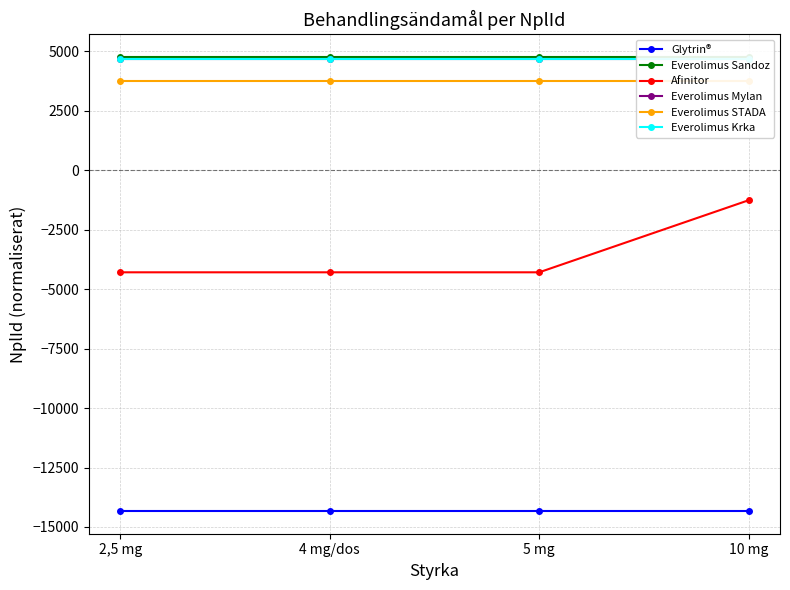

What position from the right is 4 mg/dos?

3